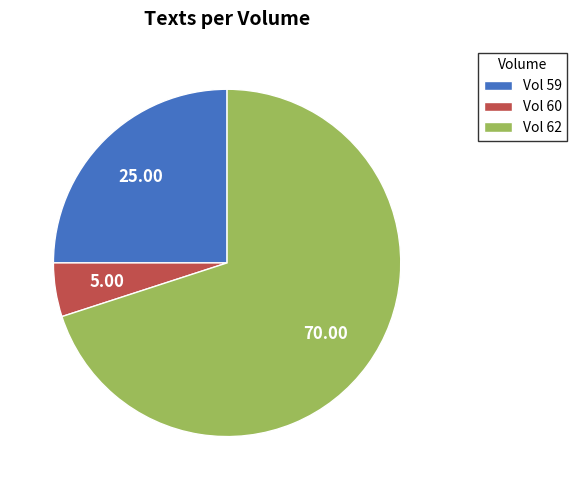

How many slices are in this pie chart?

3